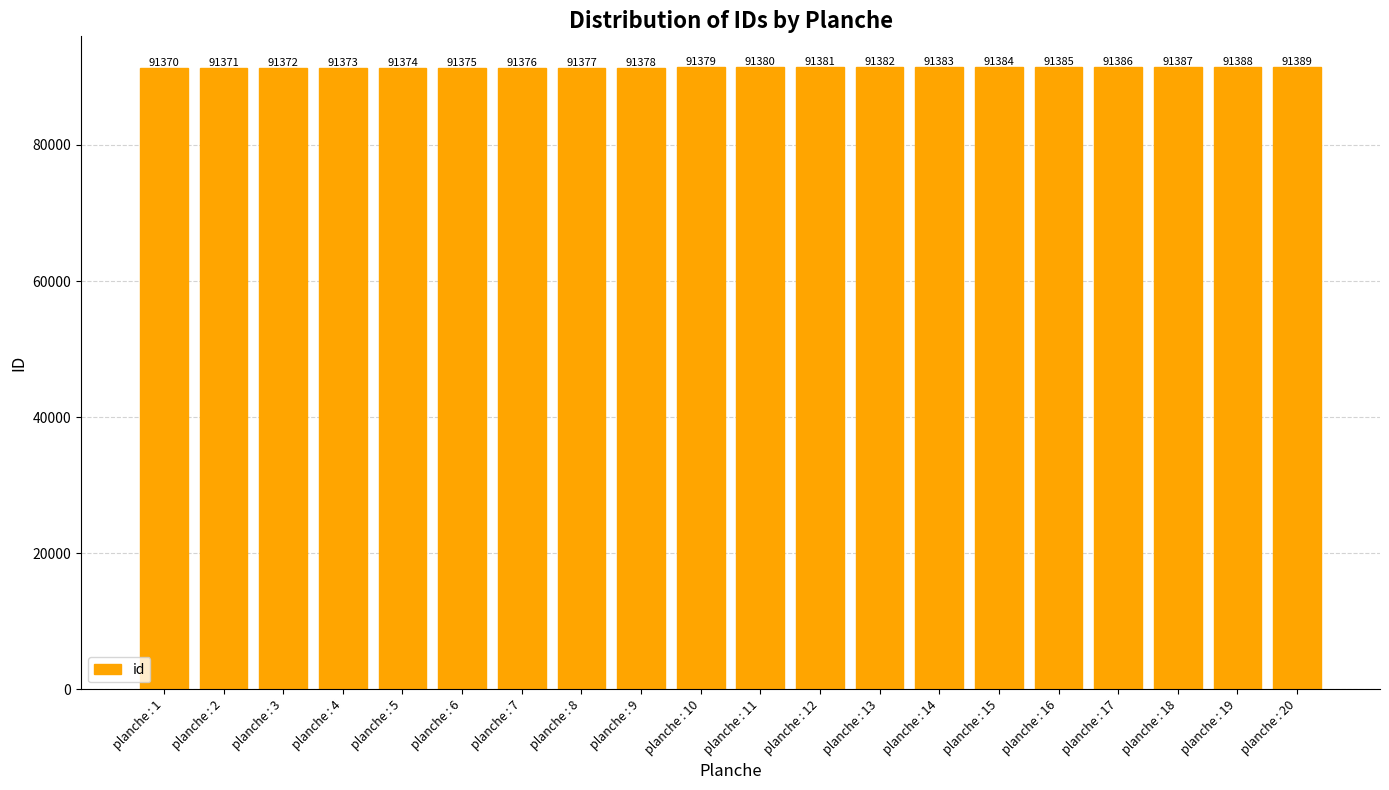

Reading left to right, list all the values displayed in this chart.

91370	91371	91372	91373	91374	91375	91376	91377	91378	91379	91380	91381	91382	91383	91384	91385	91386	91387	91388	91389